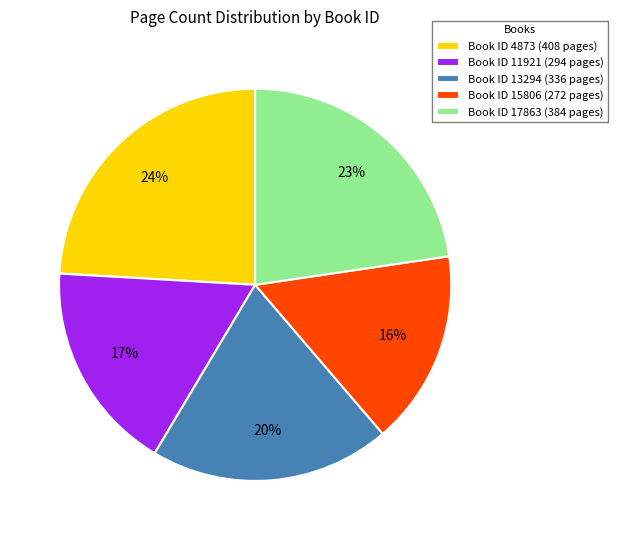

To the nearest percent, what is the average slice percentage?

20%